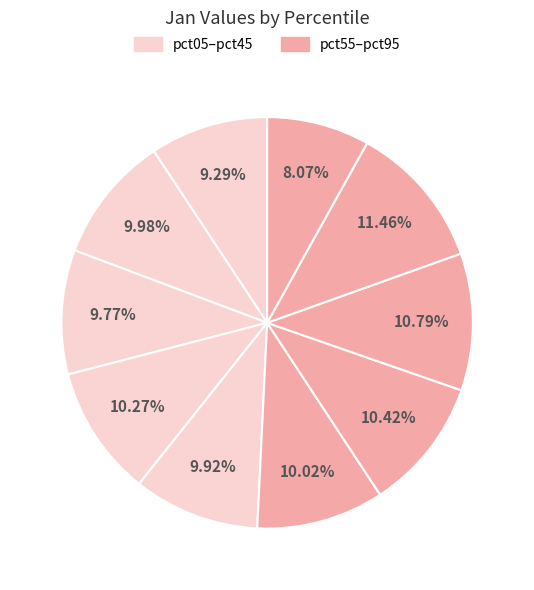

Count the number of slices in the pie.

10